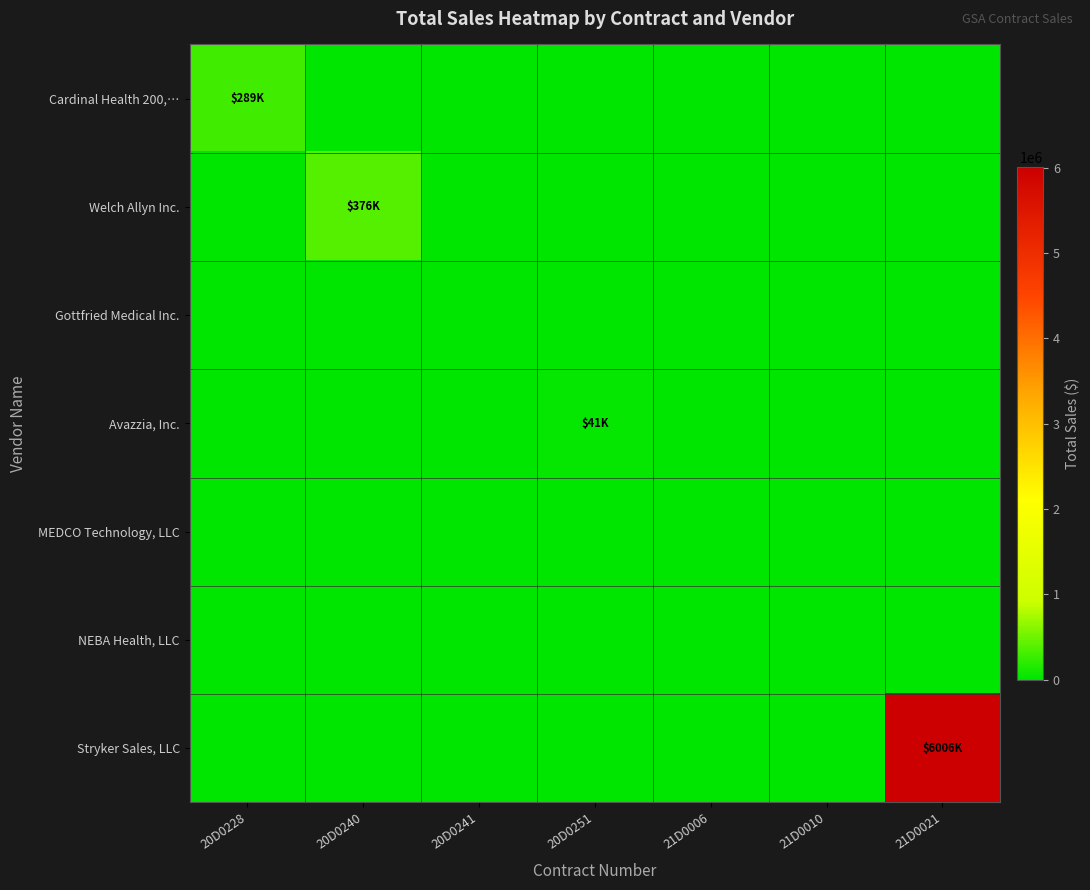

How many data points does each series have?

7